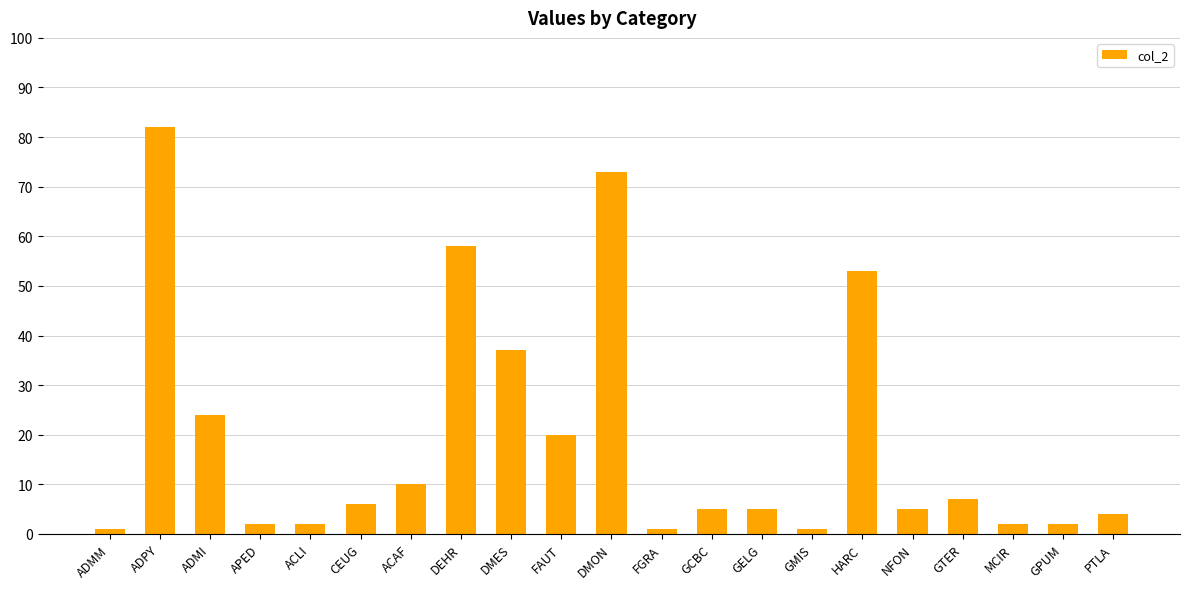

The value at PTLA is 4. True or false?

True